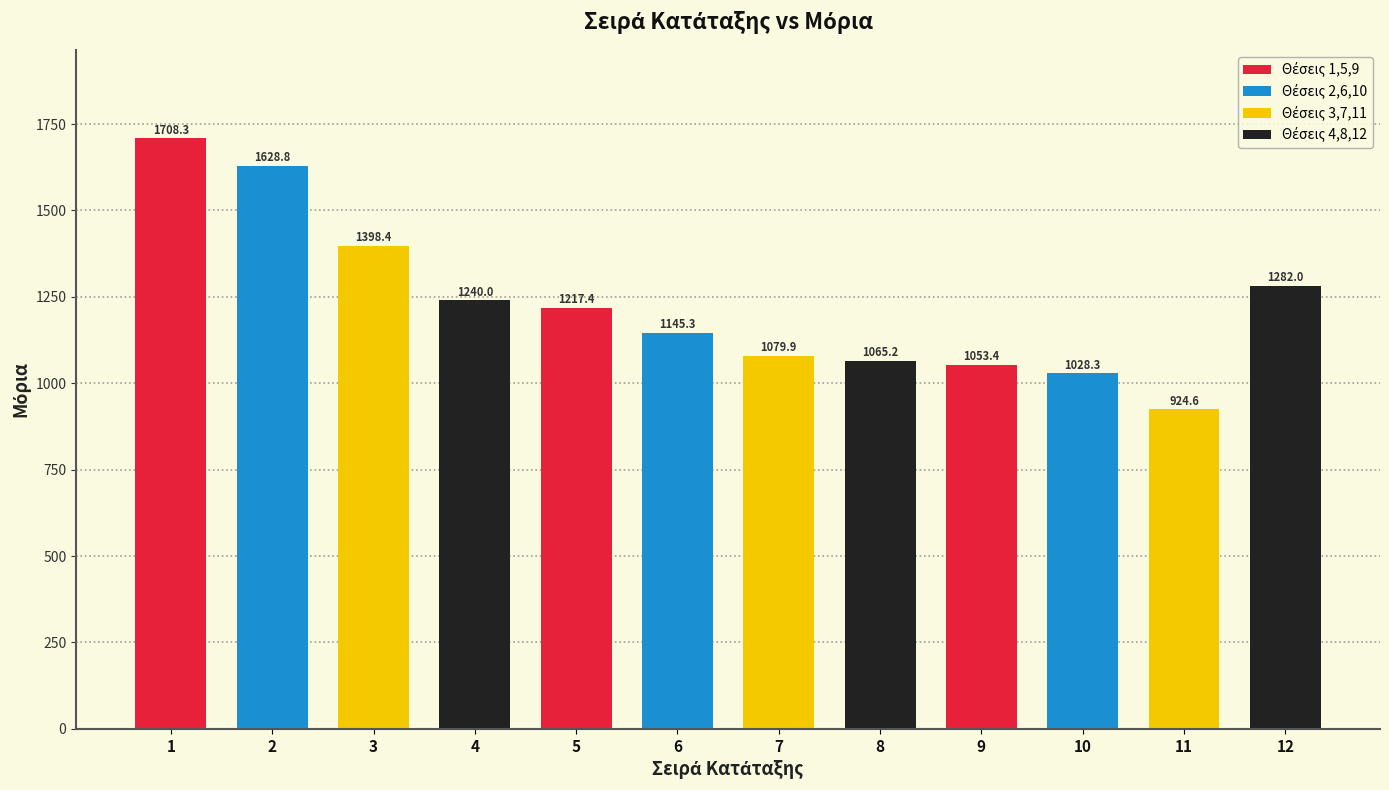

What is the value of the 3rd bar from the left?

1398.4